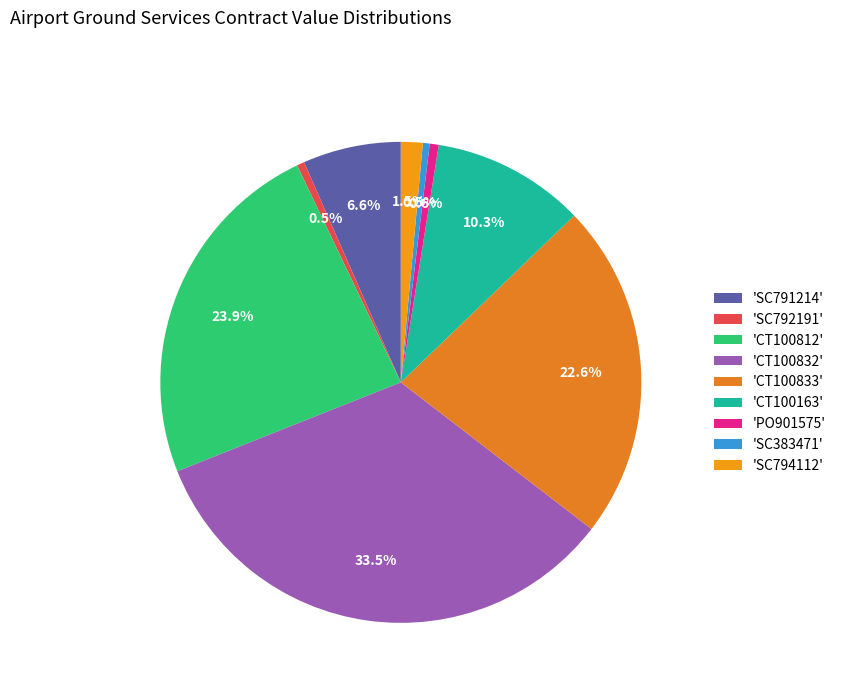

How many slices are in this pie chart?

9